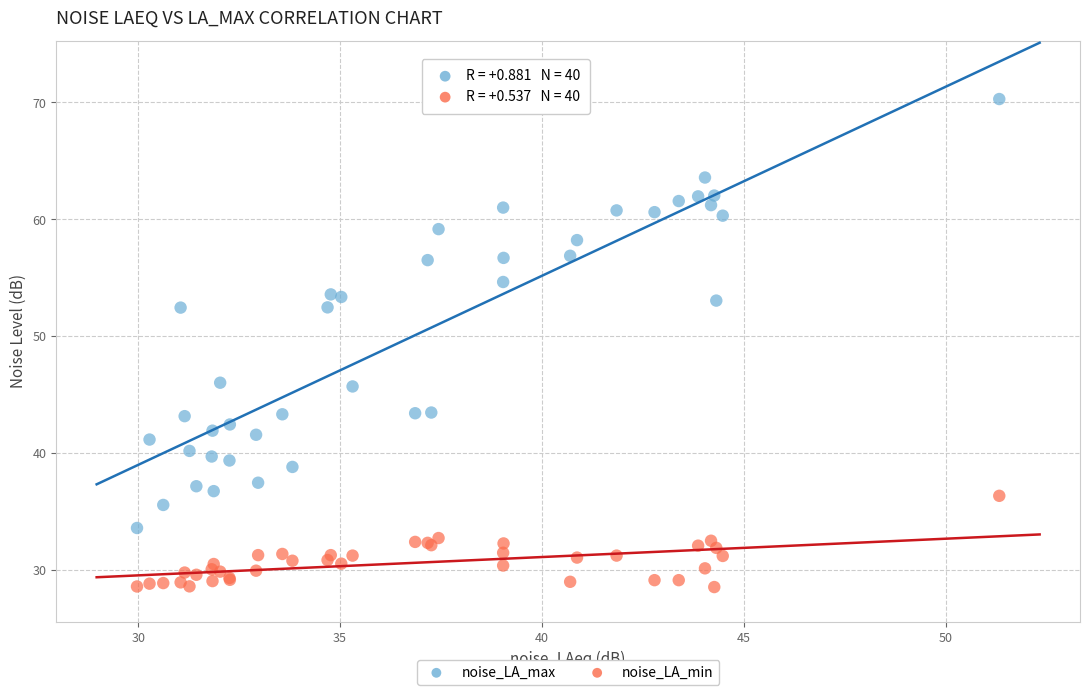

Which series contains the lowest Y value?

noise_LA_min